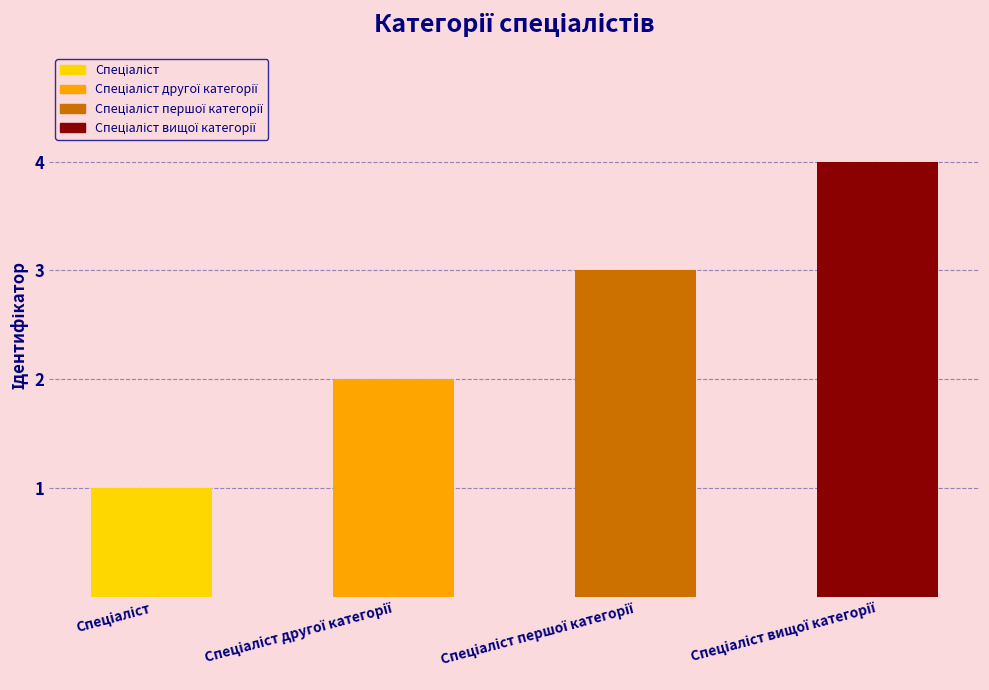

What is the value of the 3rd bar from the left?

3